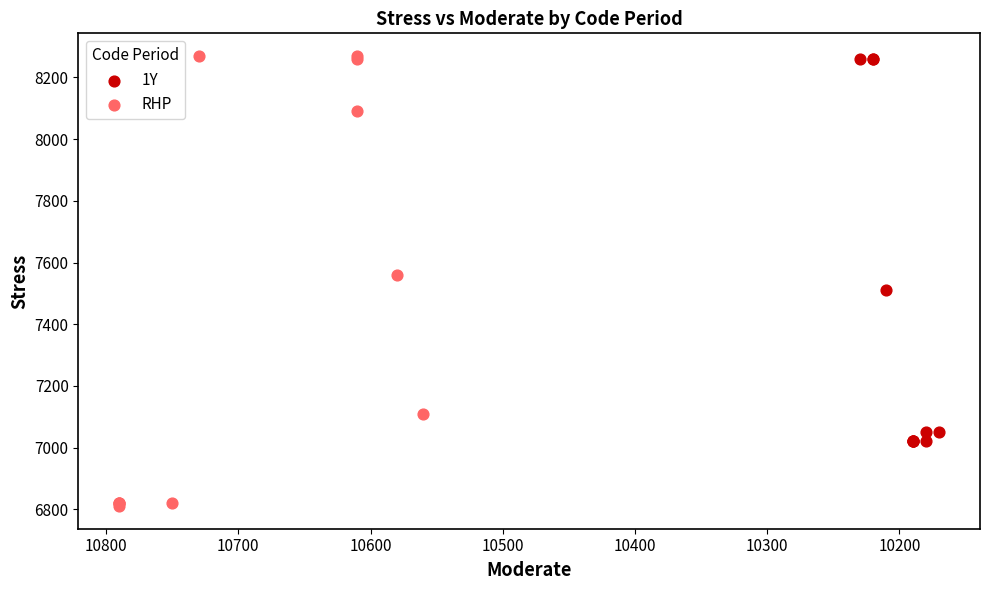

Which series has the widest spread of Y values?

RHP